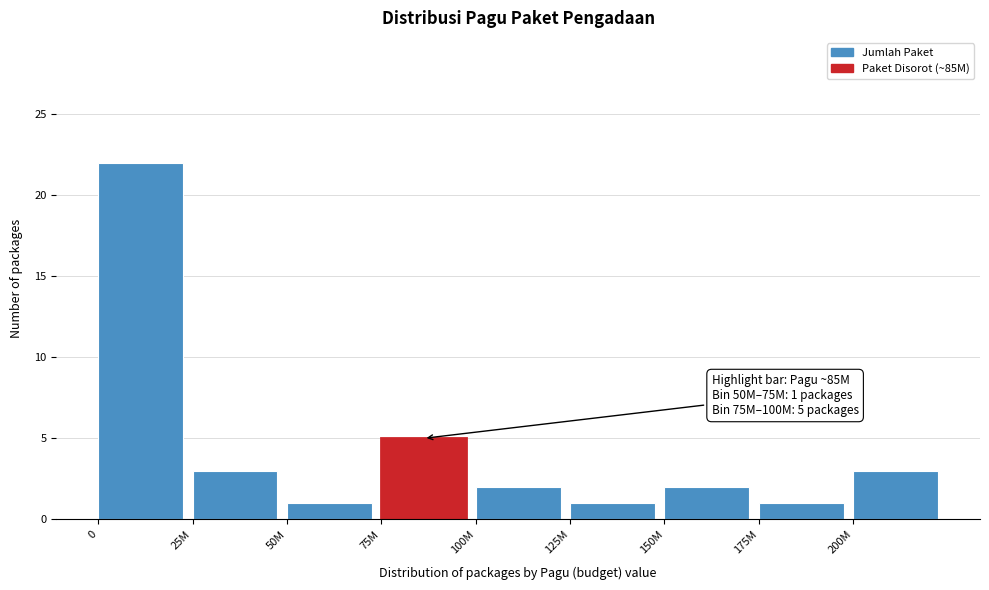

Reading left to right, what are all the values shown in this chart?

0=22	25M=3	50M=1	75M=5	100M=2	125M=1	150M=2	175M=1	200M=3